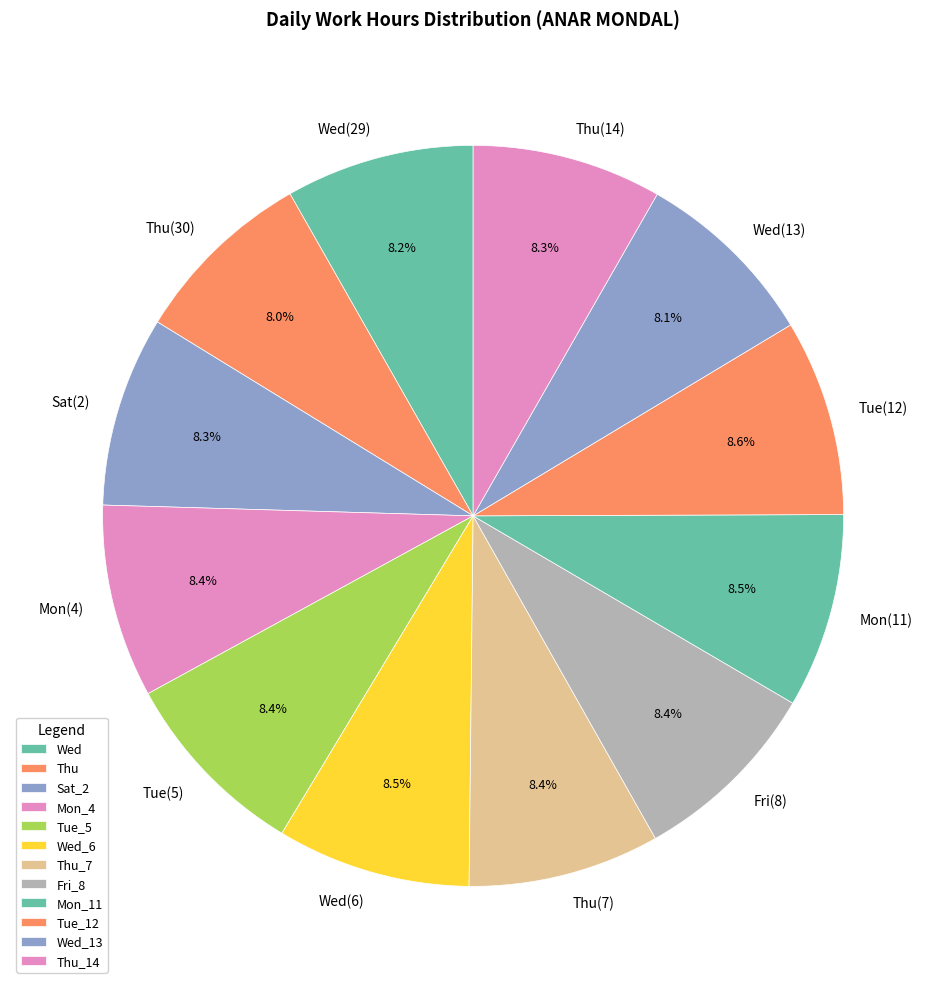

Is there any slice that represents more than half of the pie?

No